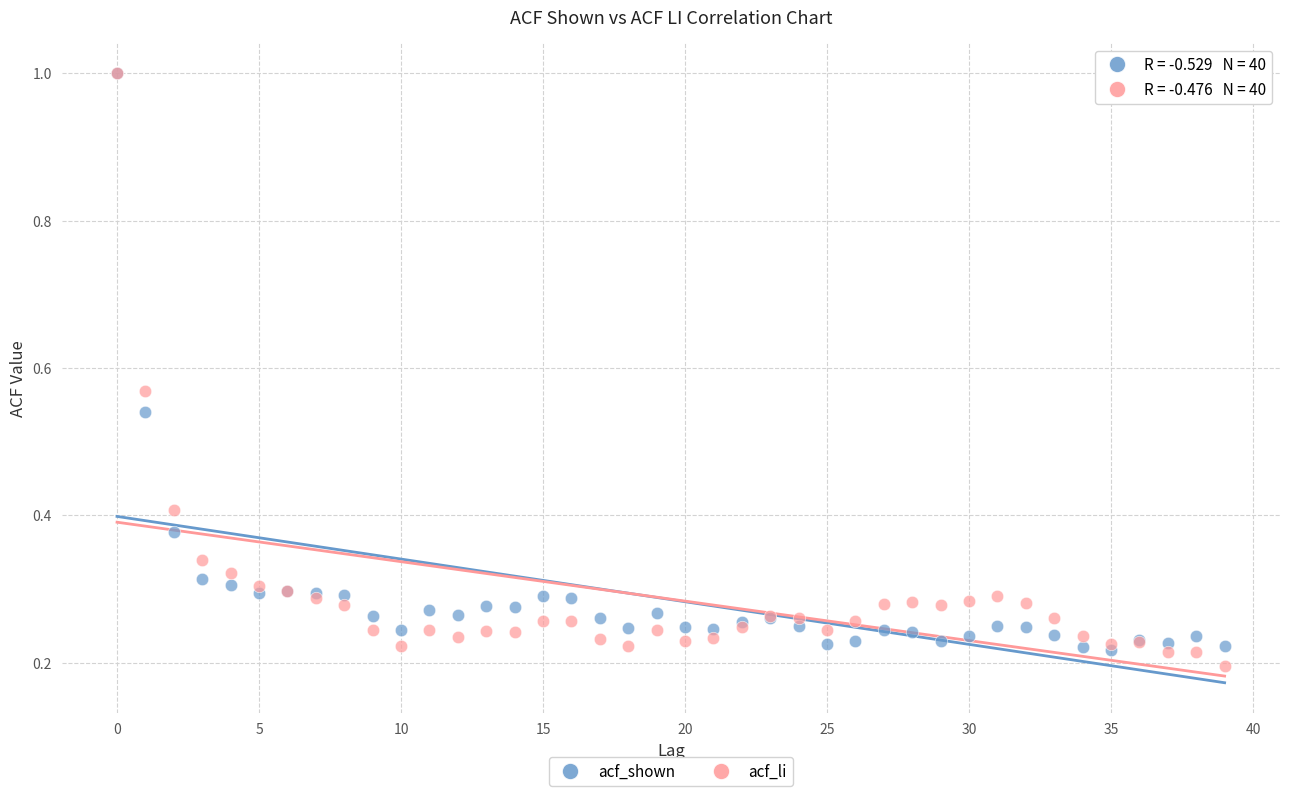

What are all the series names shown in the legend?

acf_shown, acf_li